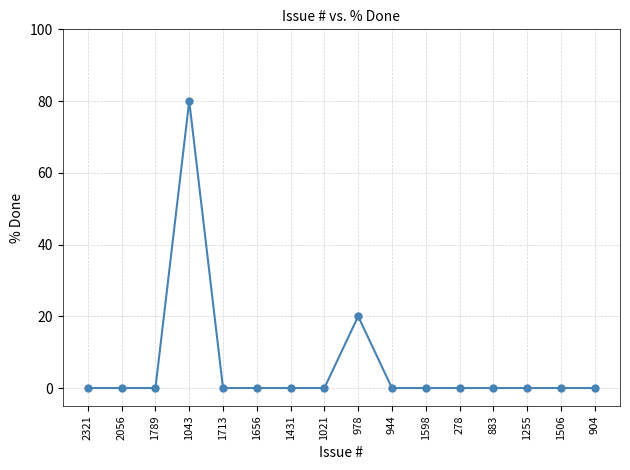

What position from the left is 2321?

1